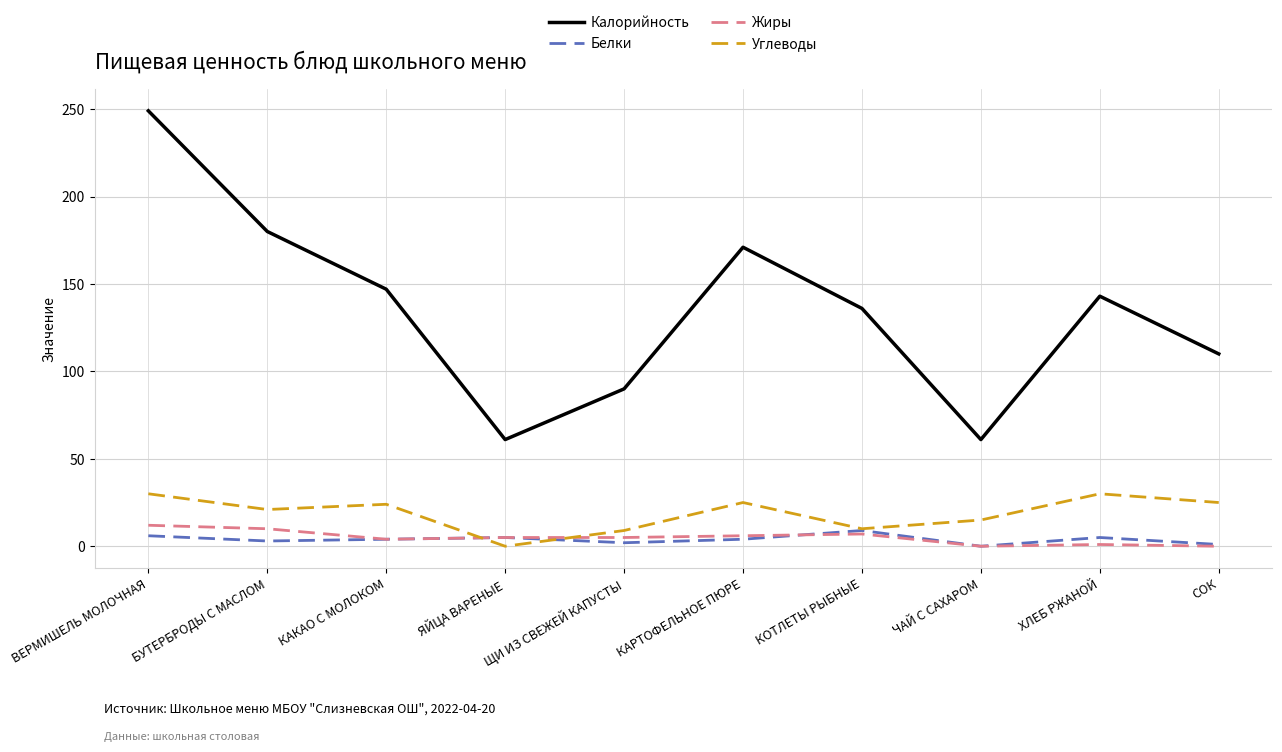

What are all the series names shown in the legend?

Калорийность, Белки, Жиры, Углеводы